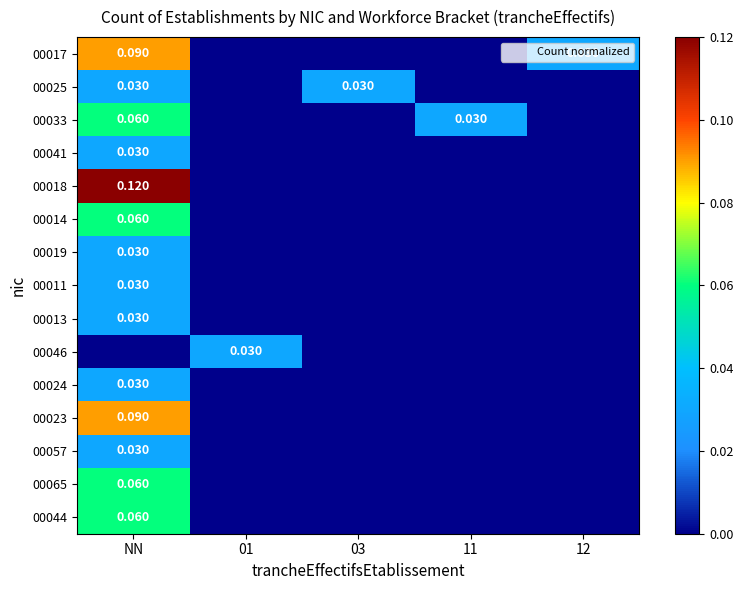

At which category is the sum across all series the highest?

NN